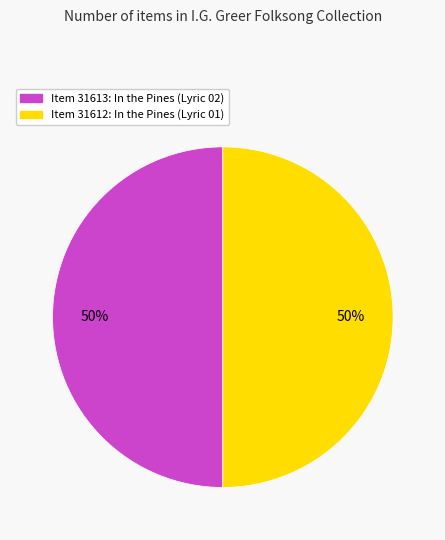

Is it true that Item 31613: In the Pines (Lyric 02) is 50% of the pie?

True